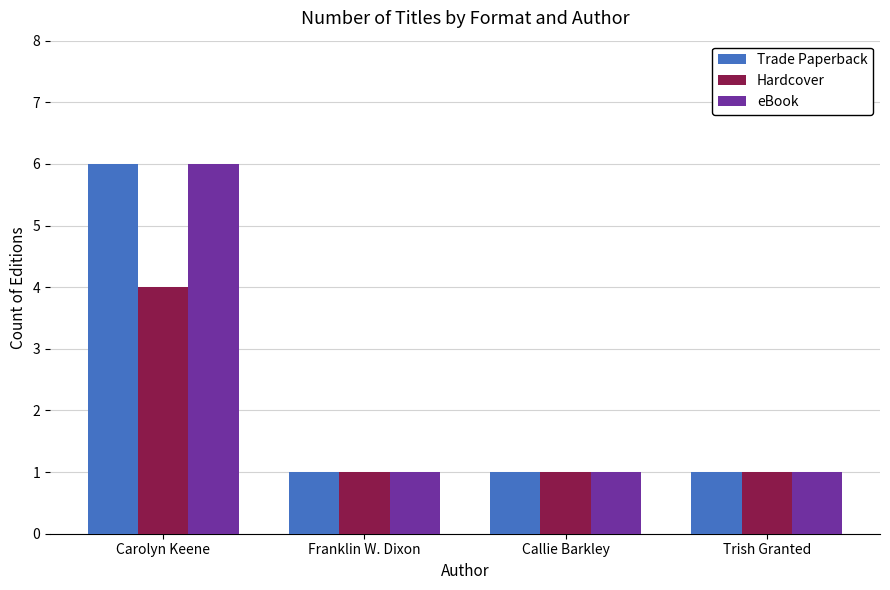

Does the chart contain any negative values?

No